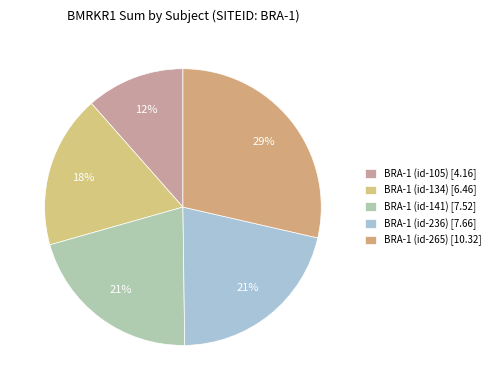

Is it true that BRA-1 (id-134) is 6% of the pie?

False